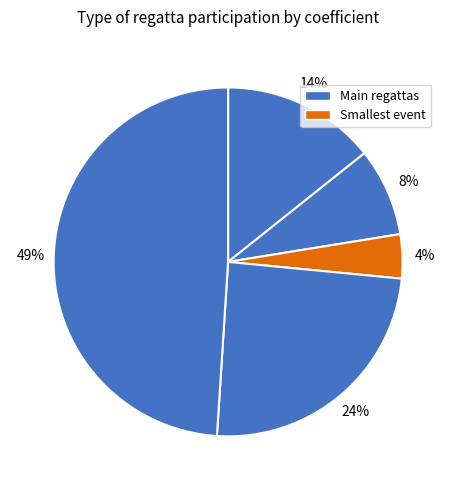

To the nearest percent, what is the difference between the largest and smallest slice percentages?

45%